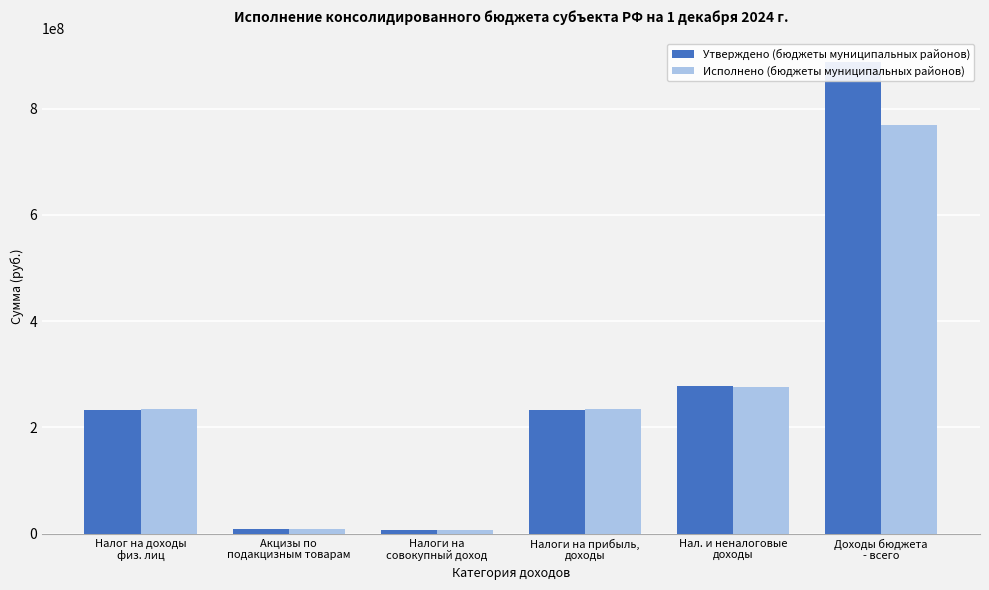

At which label does Утверждено (бюджеты муниципальных районов) reach its minimum?

Налоги на
совокупный доход